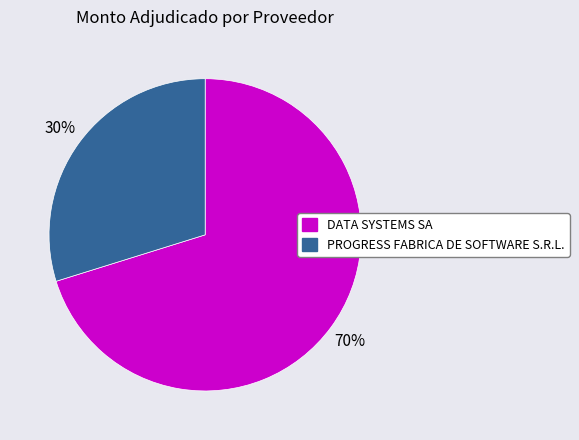

Which category accounts for the majority?

DATA SYSTEMS SA